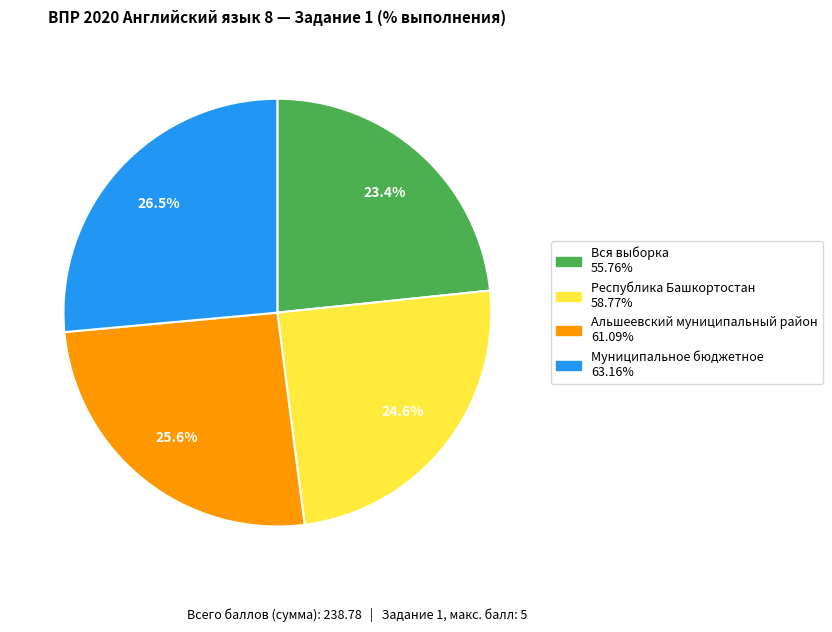

Is Республика Башкортостан the majority of the pie?

No